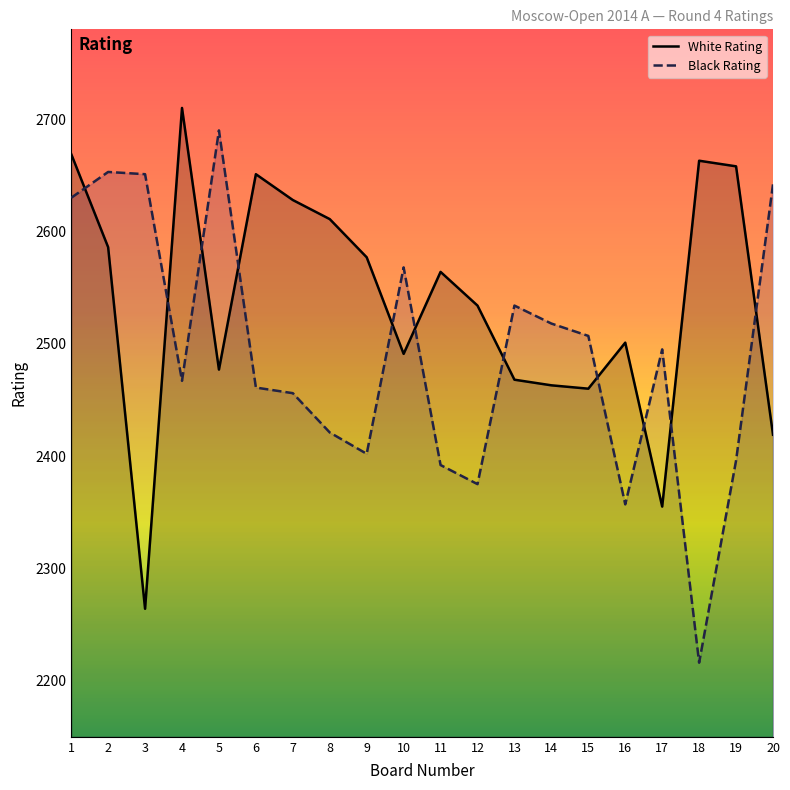

Which series has the largest total across all categories?

White Rating